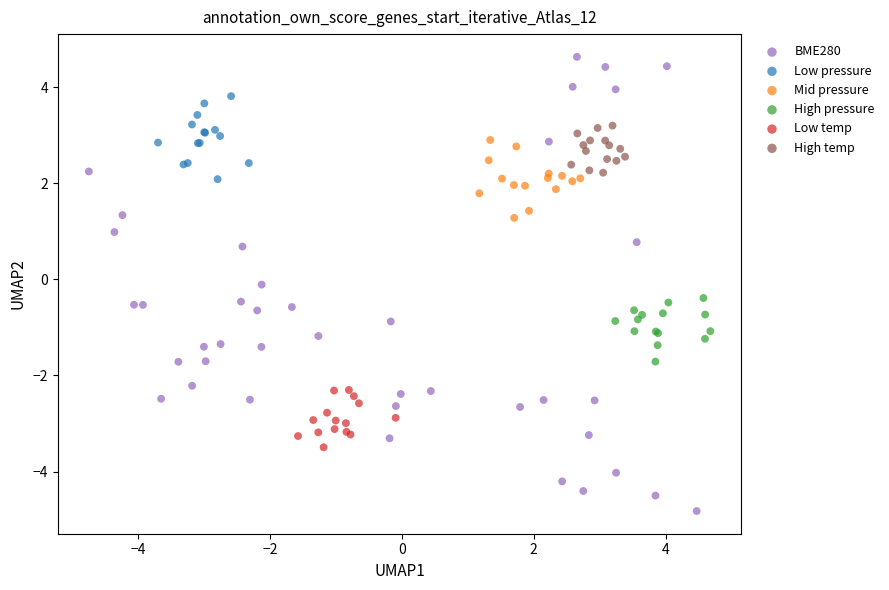

Which series has the largest Y range (max minus min)?

BME280